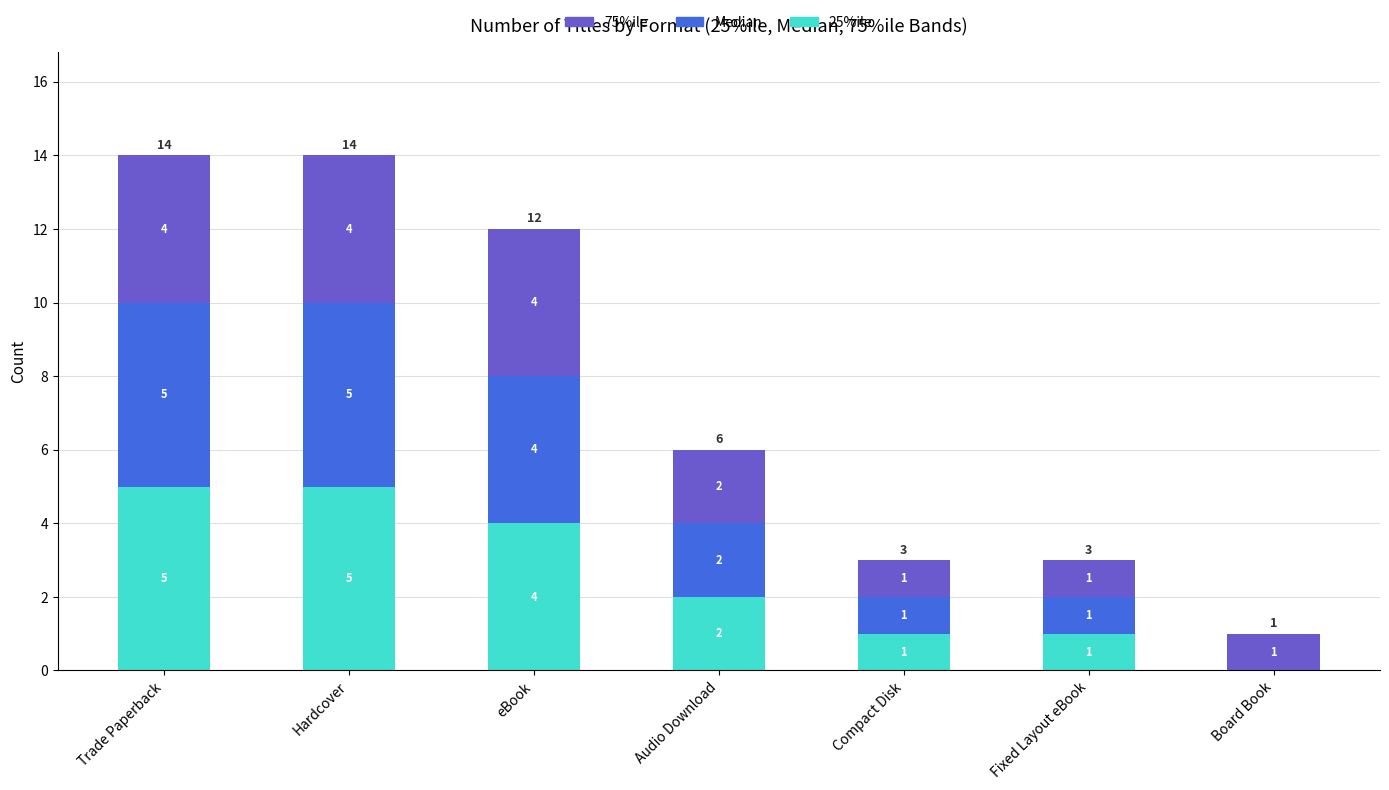

What is the maximum value for 25%ile?

5